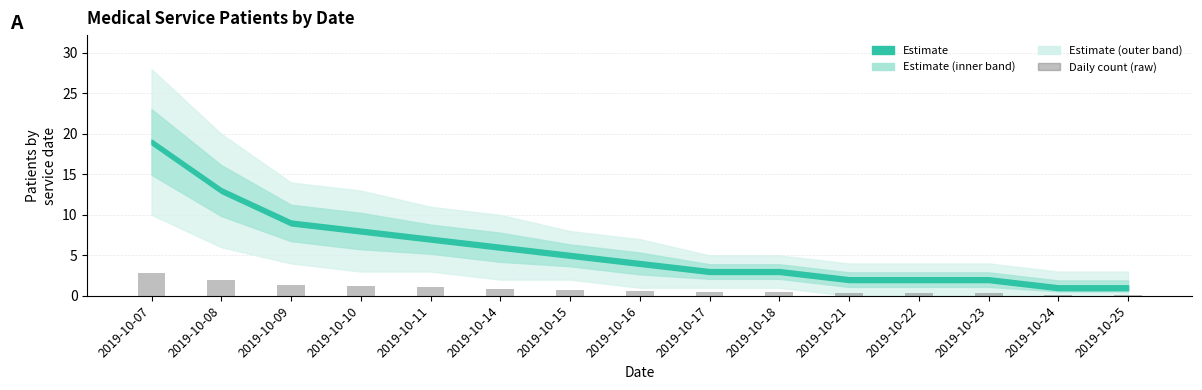

What is the difference between the maximum and minimum values?

2.7